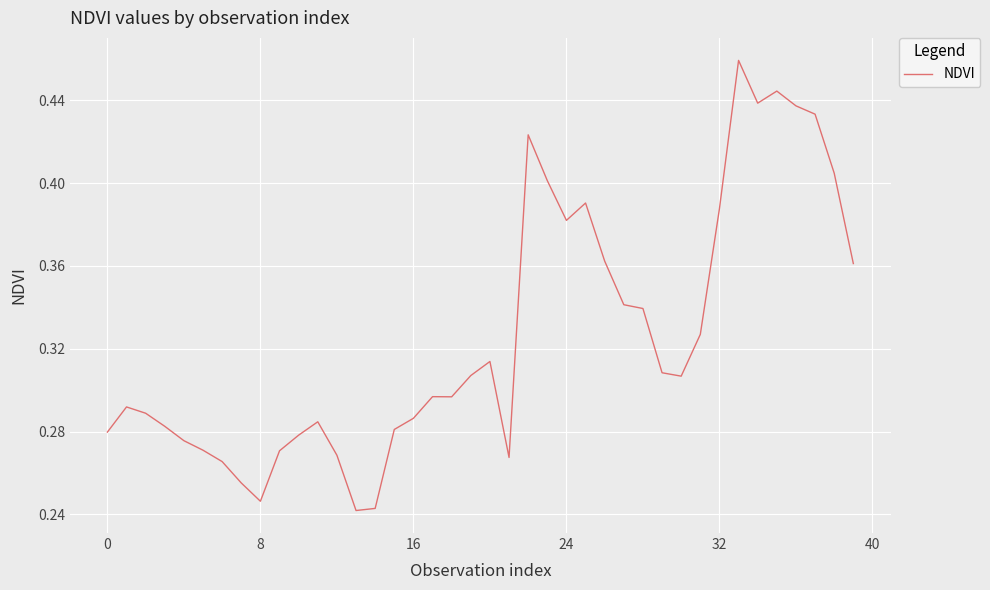

How many lines are shown in the chart?

1